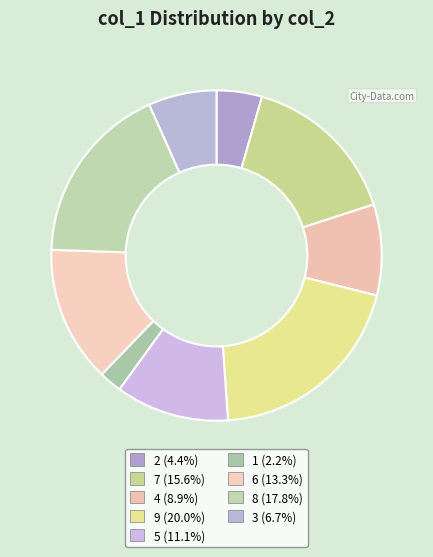

To the nearest percent, what portion does 7 represent?

16%